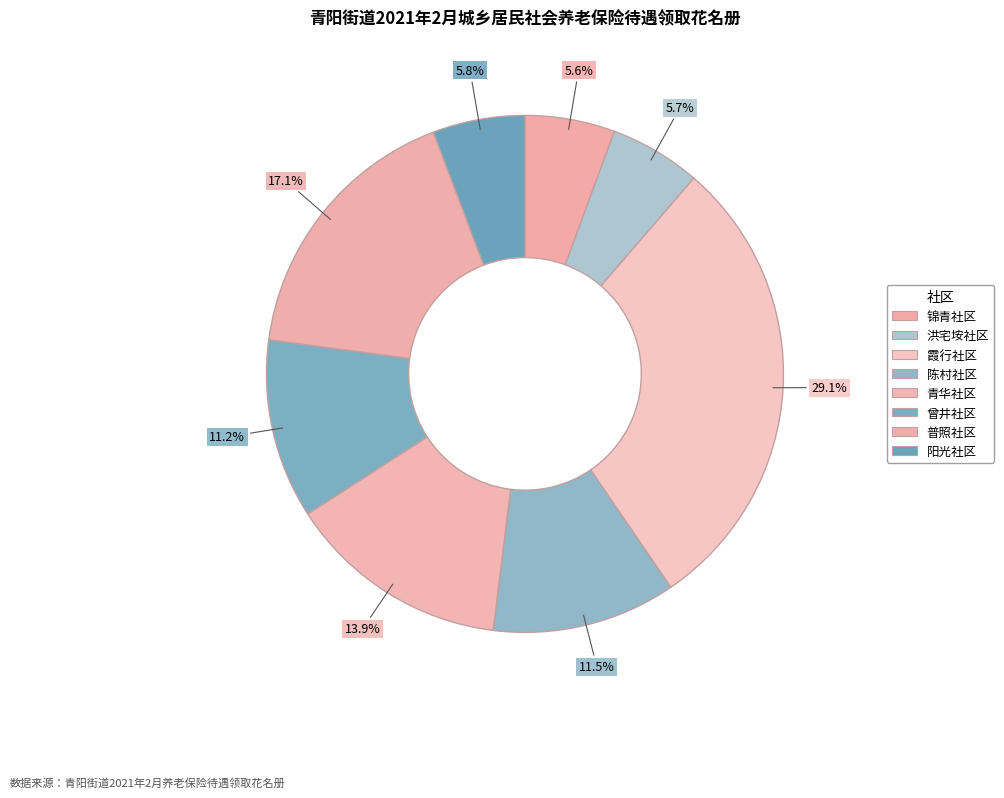

What is the ratio of the value at 锦青社区 to the value at 普照社区?

0.3